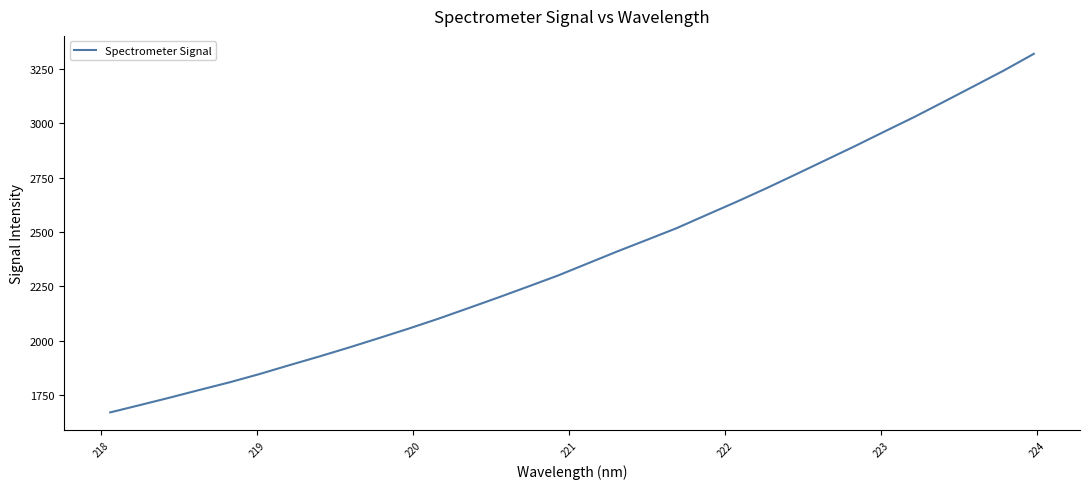

Count the number of categories in the chart.

32